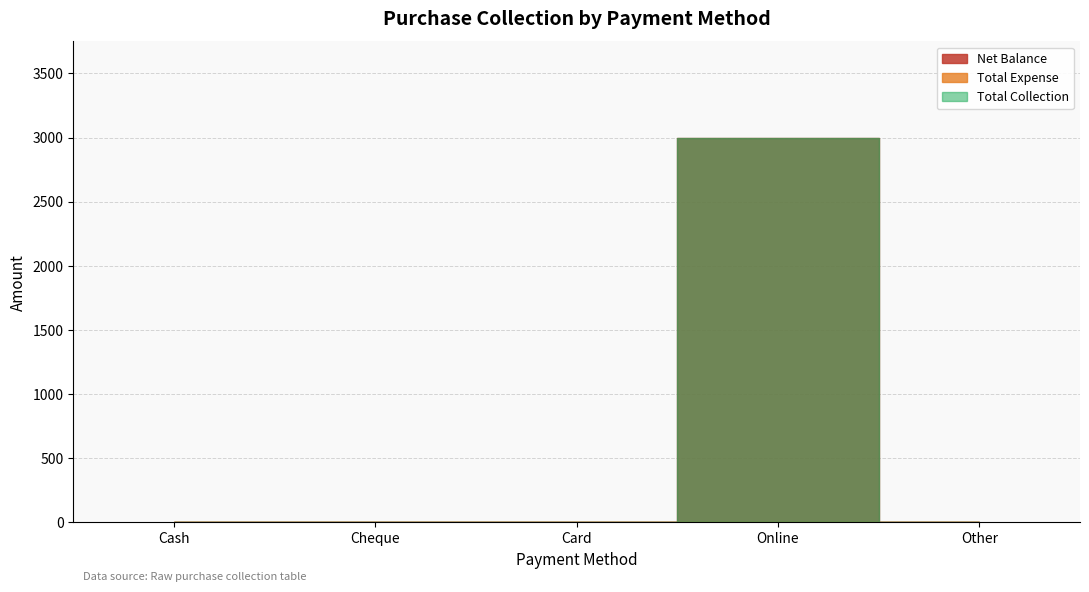

Rank the series by their maximum value, from lowest to highest.

Total Expense, Net Balance, Total Collection